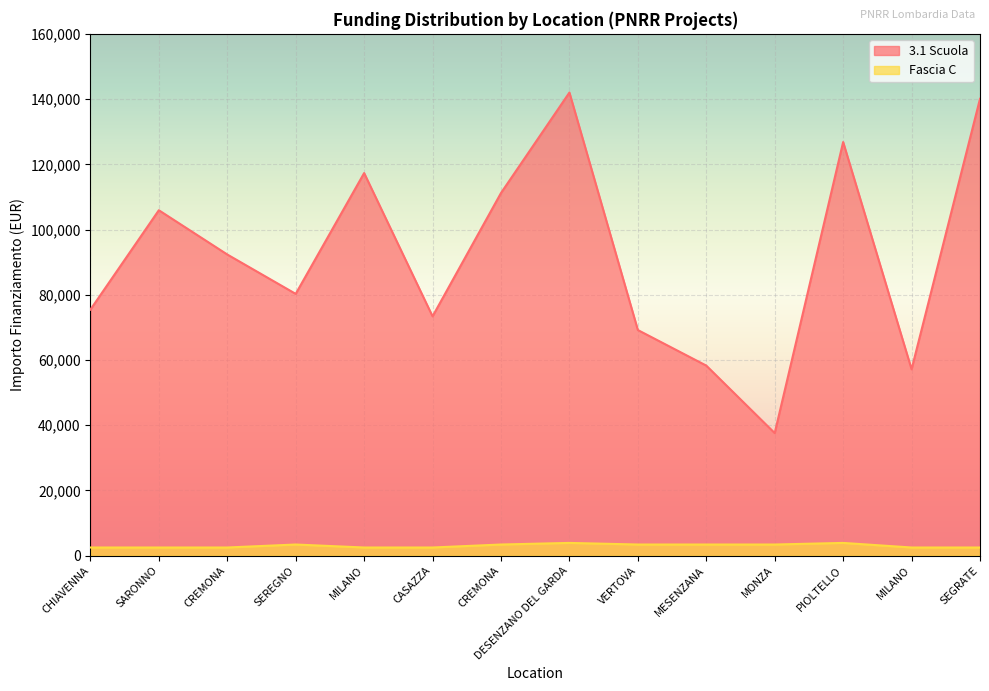

At how many categories does at least one series exceed 54050?

13